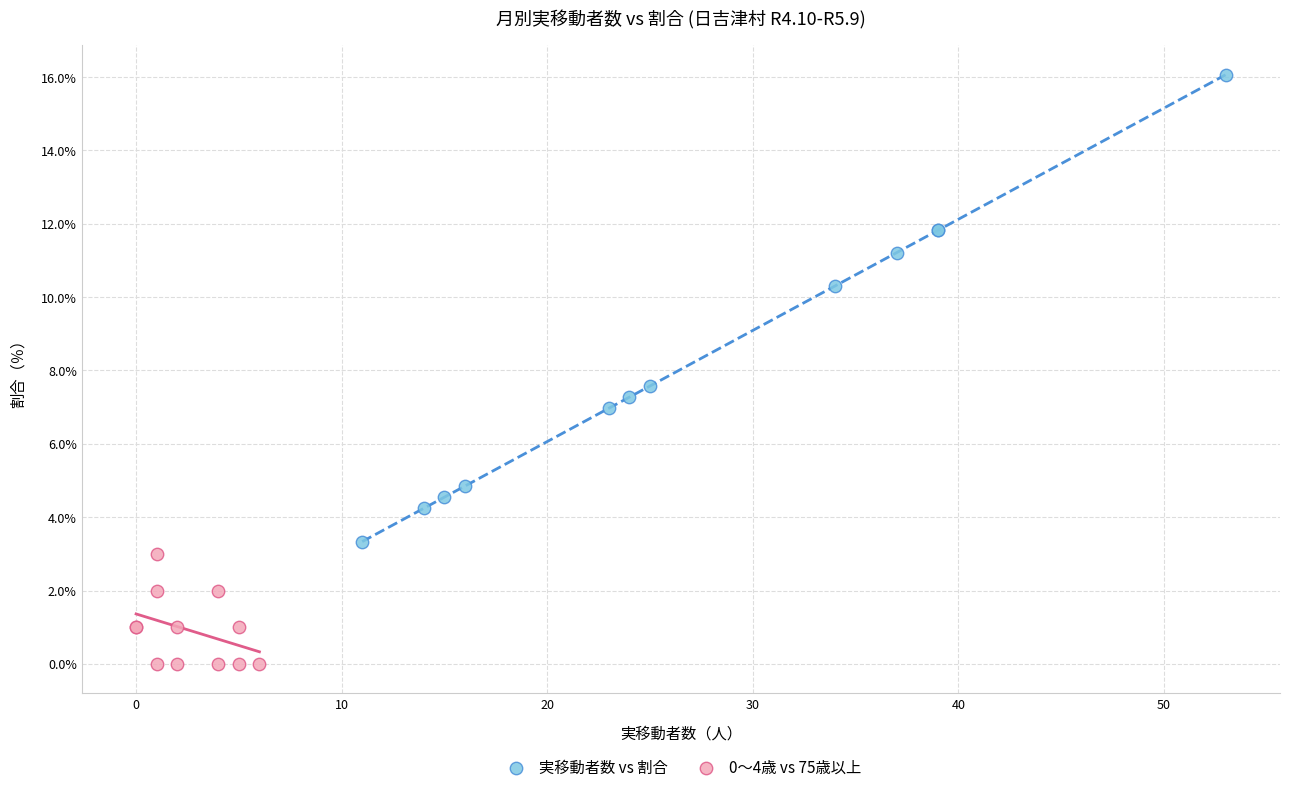

What are all the series names shown in the legend?

実移動者数 vs 割合, 0～4歳 vs 75歳以上